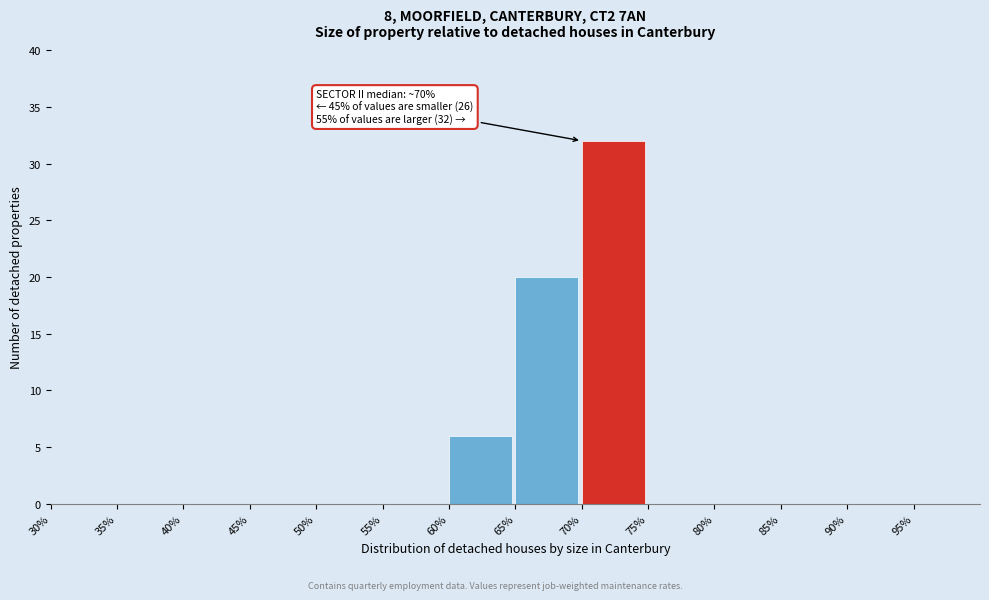

Which range on the x-axis has the tallest bar?

70 to 75